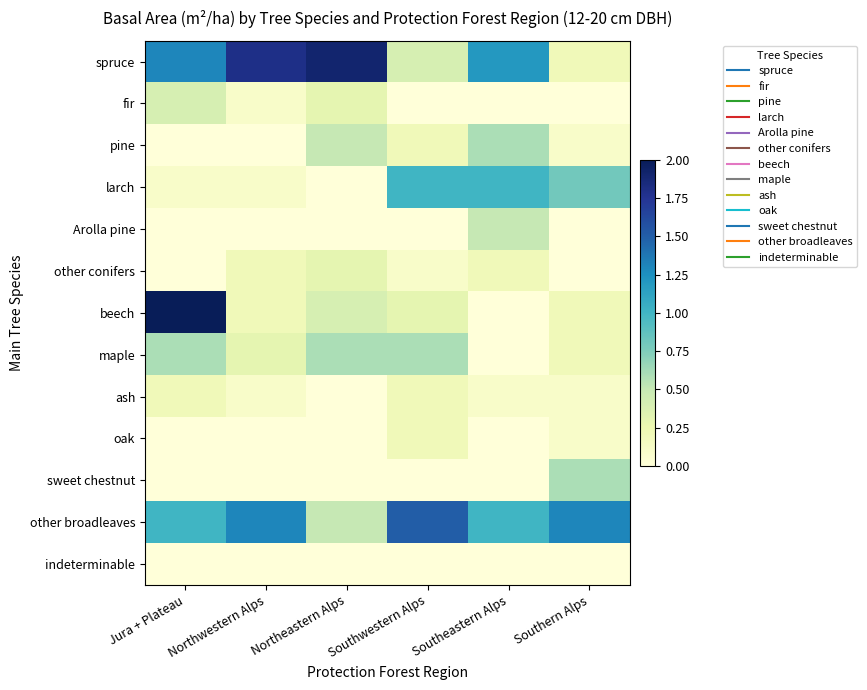

Which series has the largest range (max minus min)?

beech